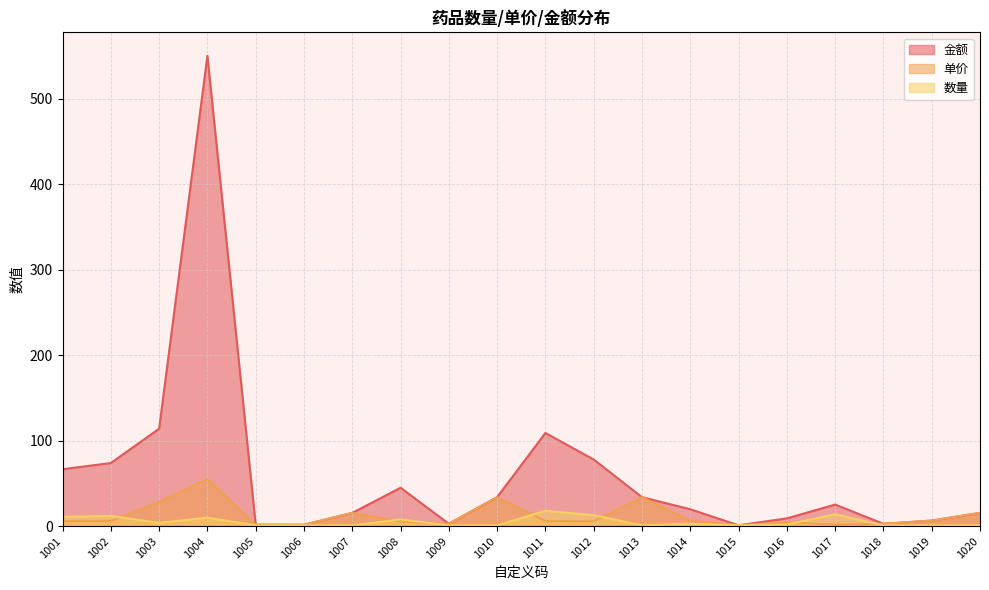

Reading right to left, extract all data points from this chart.

金额: 15.6	6.6	2.9	25.3	9.2	1.1	19.9	34.0	78.0	109.1	34.0	2.9	45.0	15.6	1.8	1.8	550.0	114.0	73.9	66.7
单价: 15.6	6.6	2.9	1.8	4.6	1.1	6.6	34.0	6.0	6.1	34.0	2.9	5.6	15.6	1.8	1.8	55.0	28.5	6.2	6.1
数量: 1.0	1.0	1.0	14.0	2.0	1.0	3.0	1.0	13.0	18.0	1.0	1.0	8.0	1.0	1.0	1.0	10.0	4.0	12.0	11.0